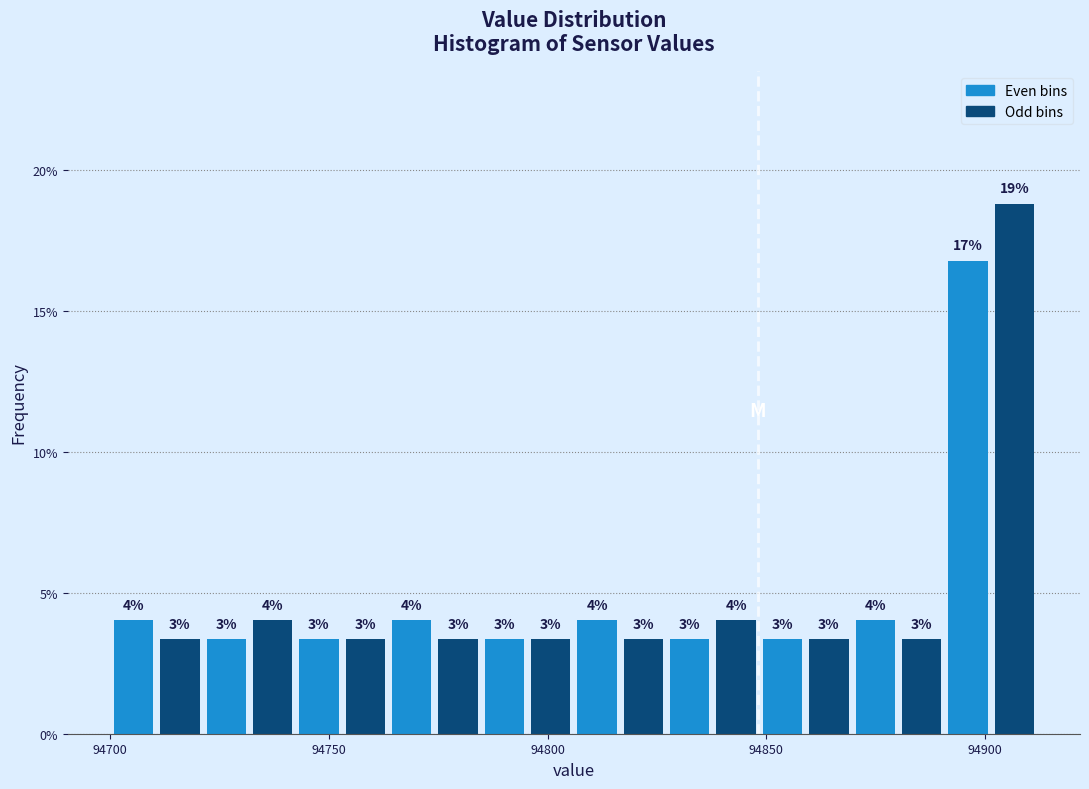

Around what value on the x-axis is the tallest bar? Give the approximate position of its centre, as read against the axis.

94905